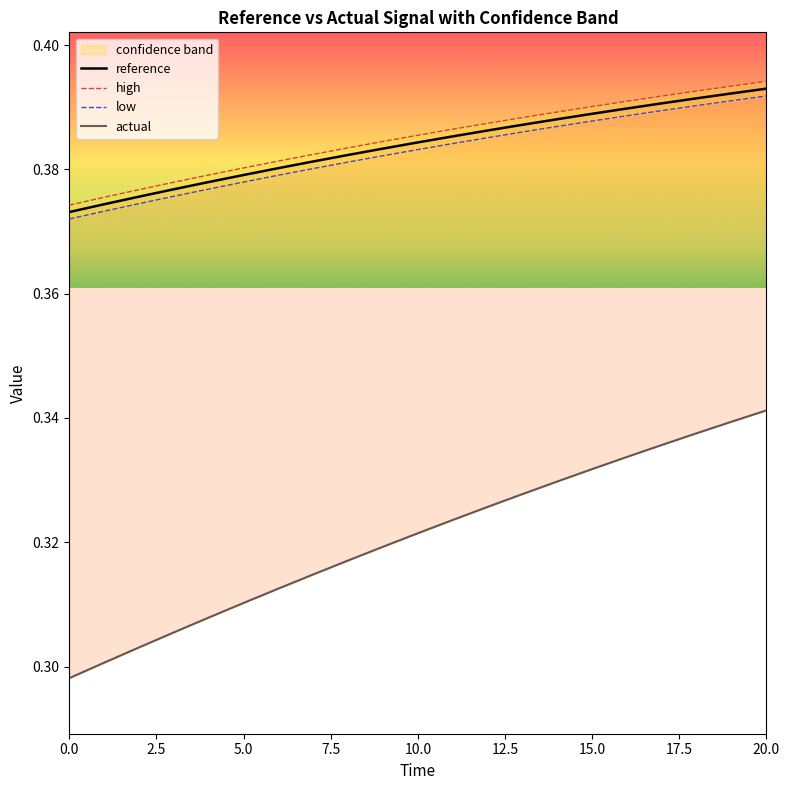

Reading right to left, what are all the values shown in this chart?

reference: 0.4	0.4	0.4	0.4	0.4	0.4	0.4	0.4	0.4	0.4	0.4	0.4	0.4	0.4	0.4	0.4	0.4	0.4	0.4	0.4	0.4
high: 0.4	0.4	0.4	0.4	0.4	0.4	0.4	0.4	0.4	0.4	0.4	0.4	0.4	0.4	0.4	0.4	0.4	0.4	0.4	0.4	0.4
low: 0.4	0.4	0.4	0.4	0.4	0.4	0.4	0.4	0.4	0.4	0.4	0.4	0.4	0.4	0.4	0.4	0.4	0.4	0.4	0.4	0.4
actual: 0.3	0.3	0.3	0.3	0.3	0.3	0.3	0.3	0.3	0.3	0.3	0.3	0.3	0.3	0.3	0.3	0.3	0.3	0.3	0.3	0.3